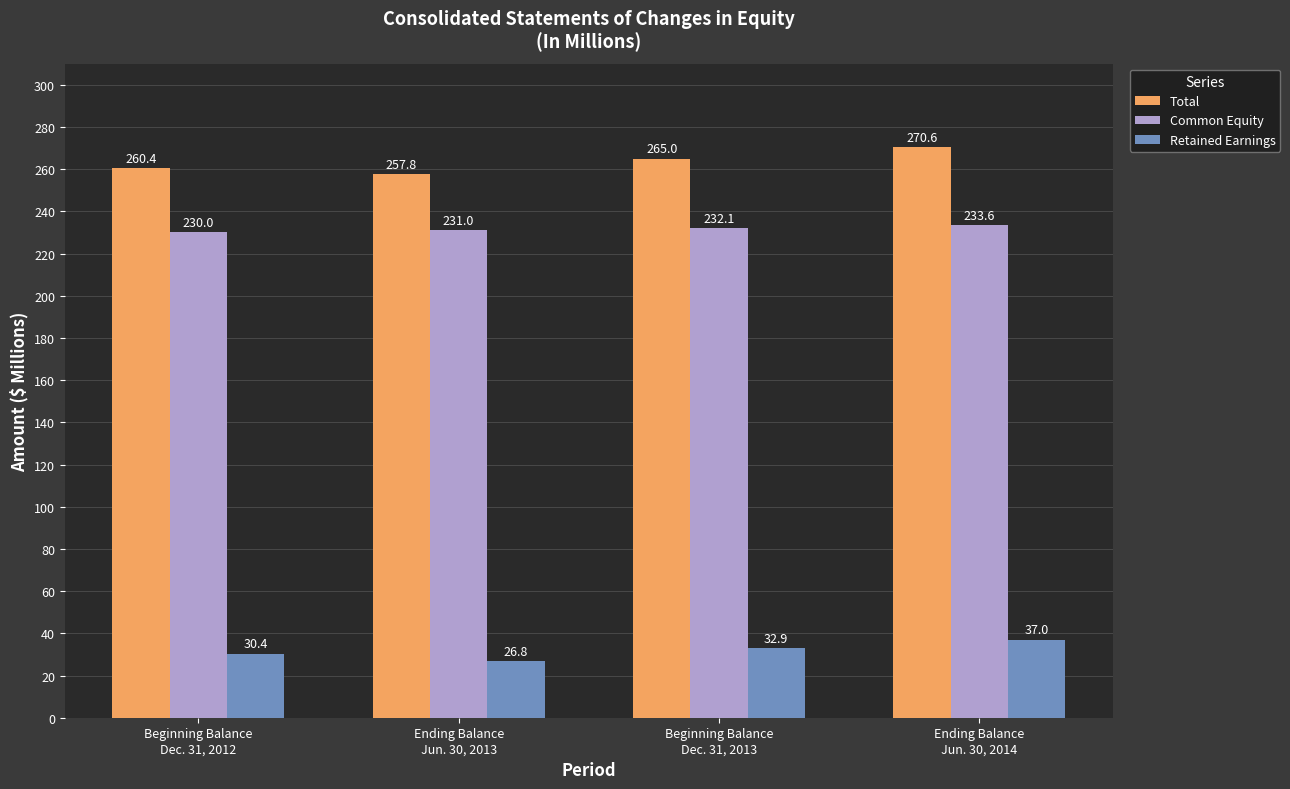

How many Common Equity values are between 231 and 233?

2